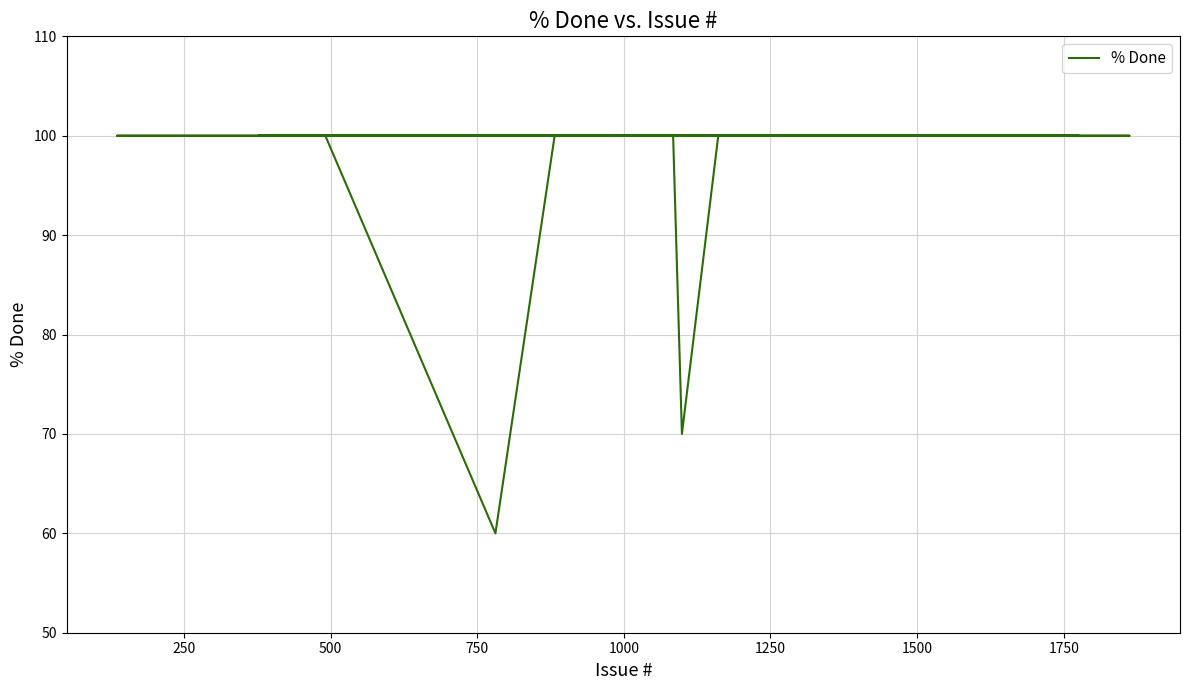

What is the sum of all values?

3930